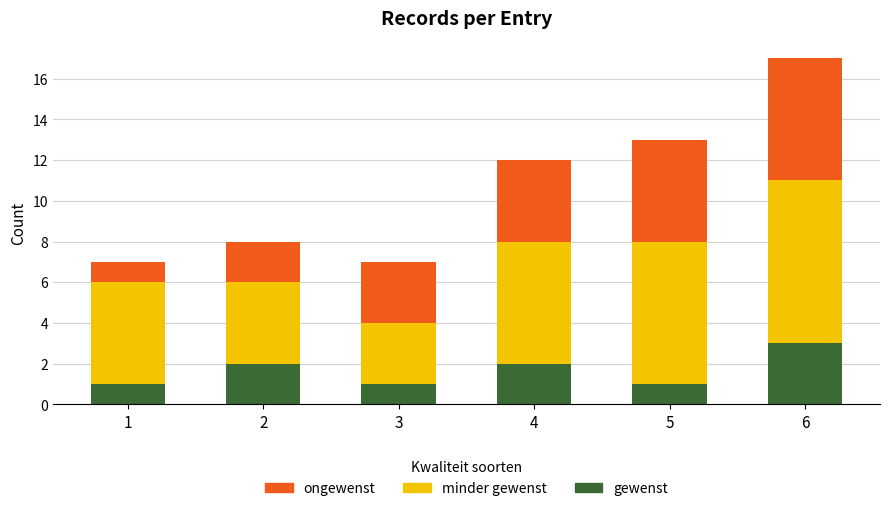

At which label does gewenst reach its peak?

6